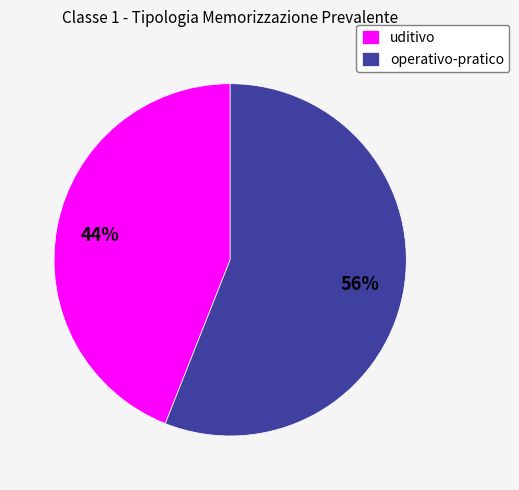

Is it true that operativo-pratico is 56% of the pie?

True